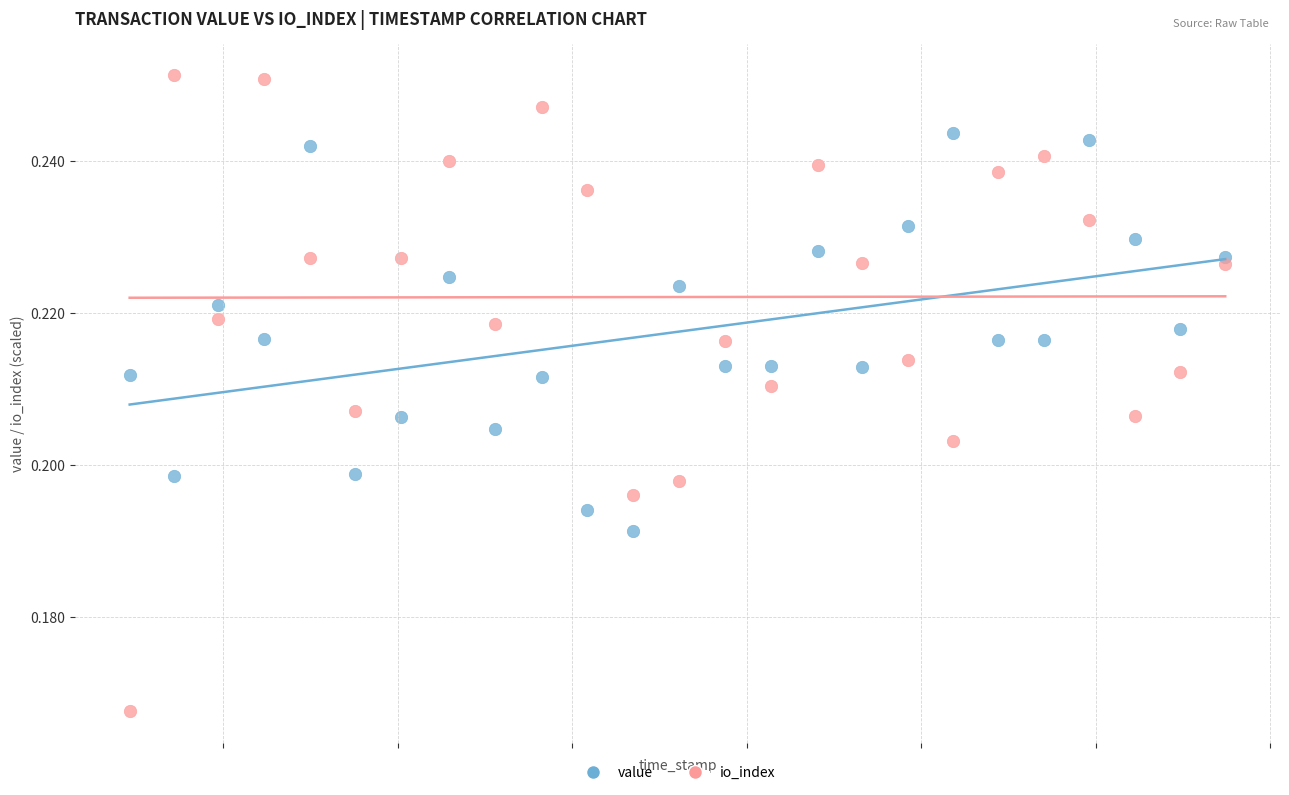

Across all data points, what is the range of X values (max minus min)?

62780930.0